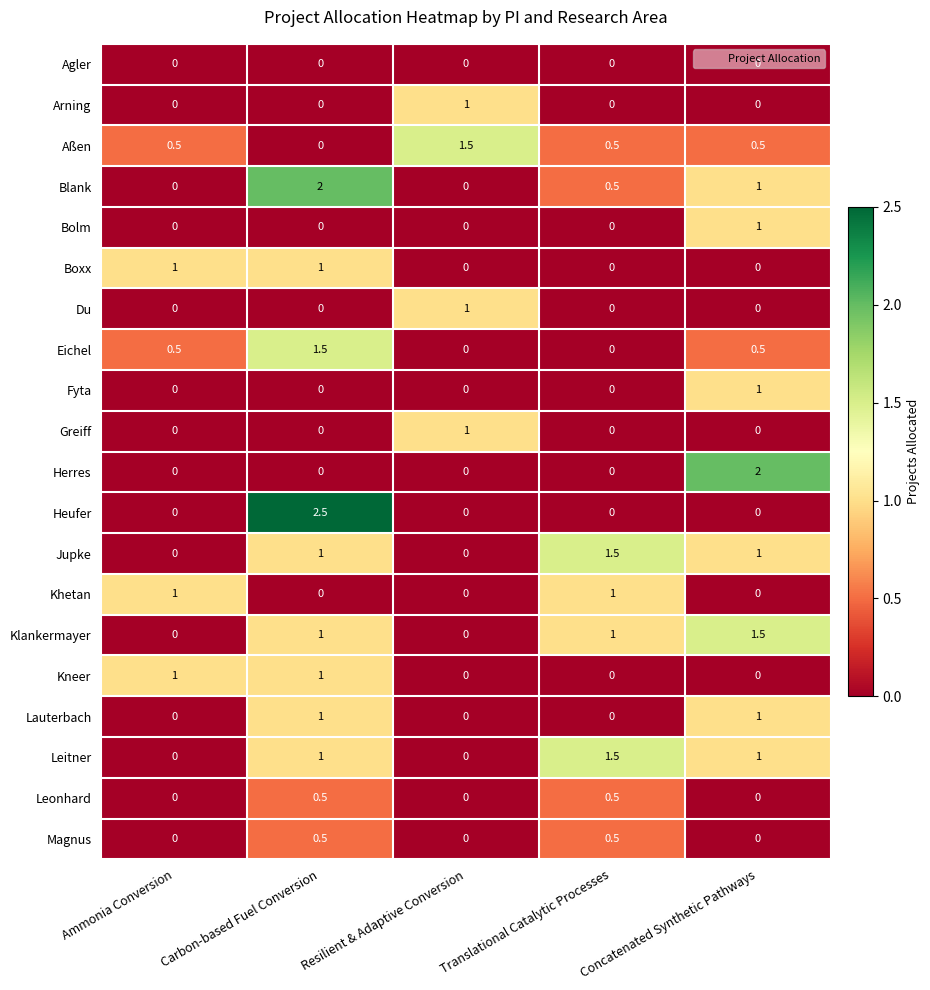

Which series has the widest spread of values?

Heufer